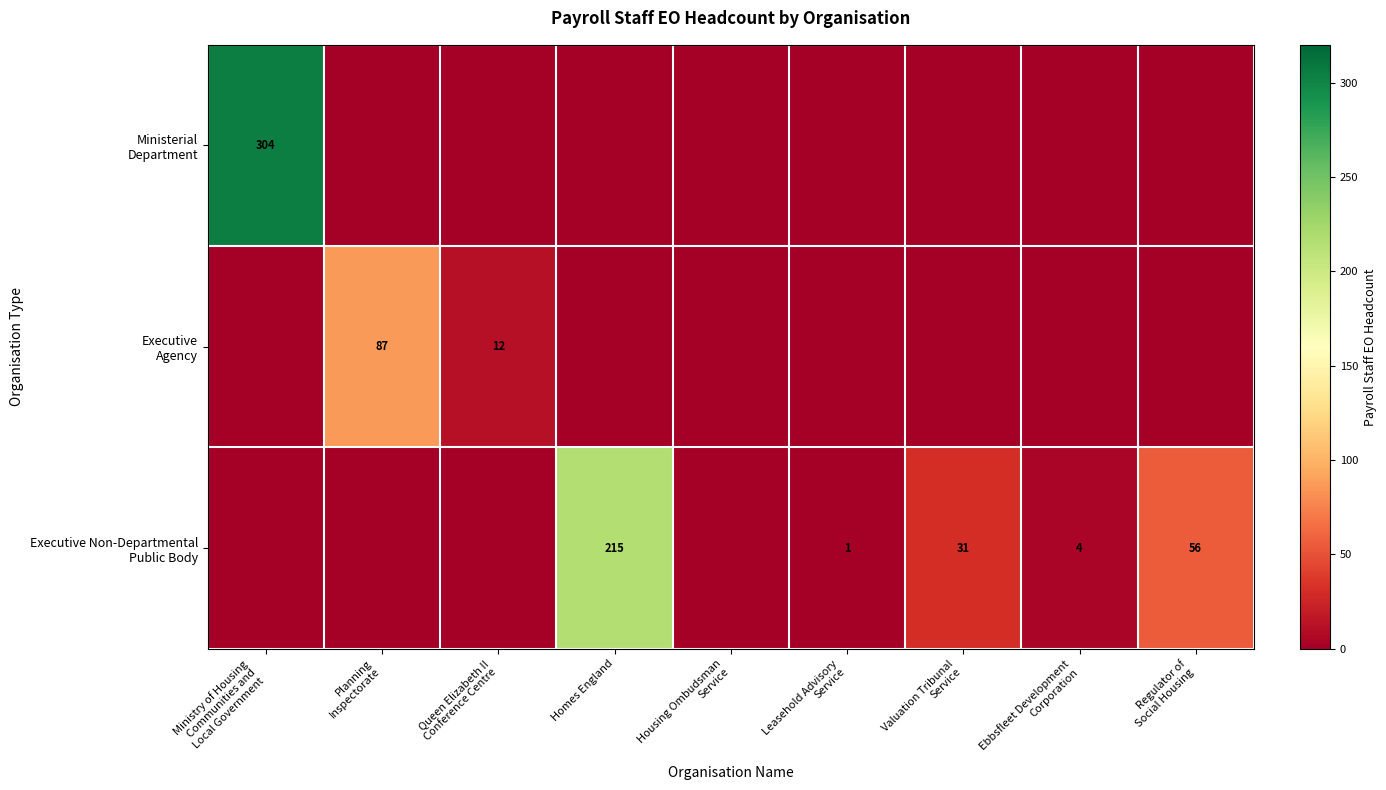

List the series in order of their peak value, lowest first.

Executive Agency, Executive Non-Departmental Public Body, Ministerial Department